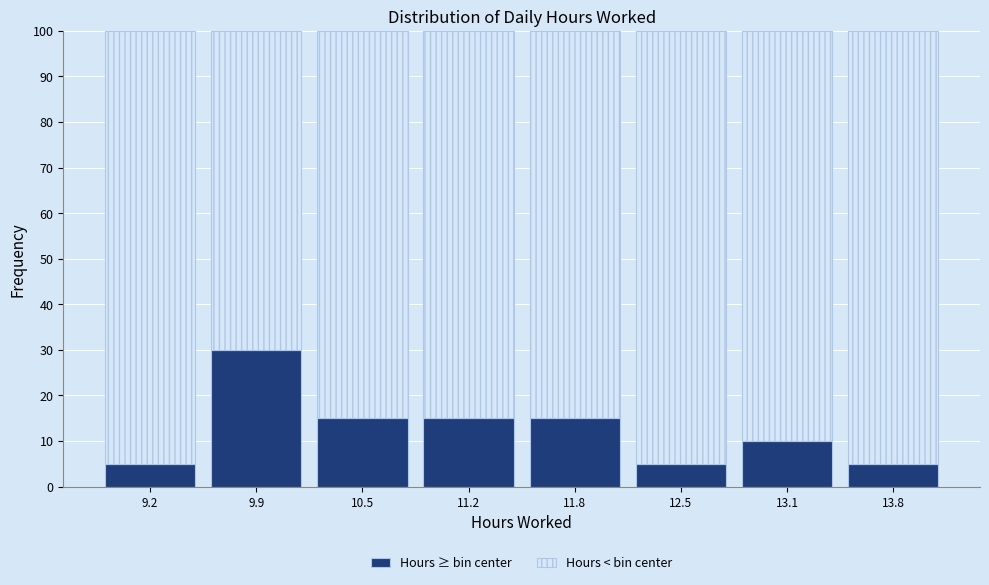

Reading left to right, list the values for the Hours ≥ bin center series.

5	30	15	15	15	5	10	5